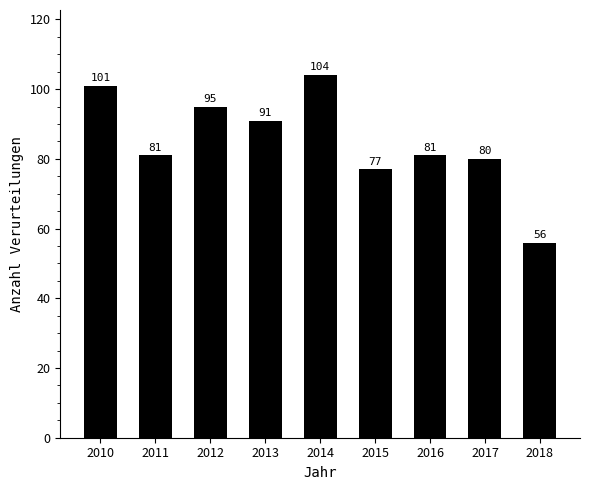

What is the smallest value displayed?

56